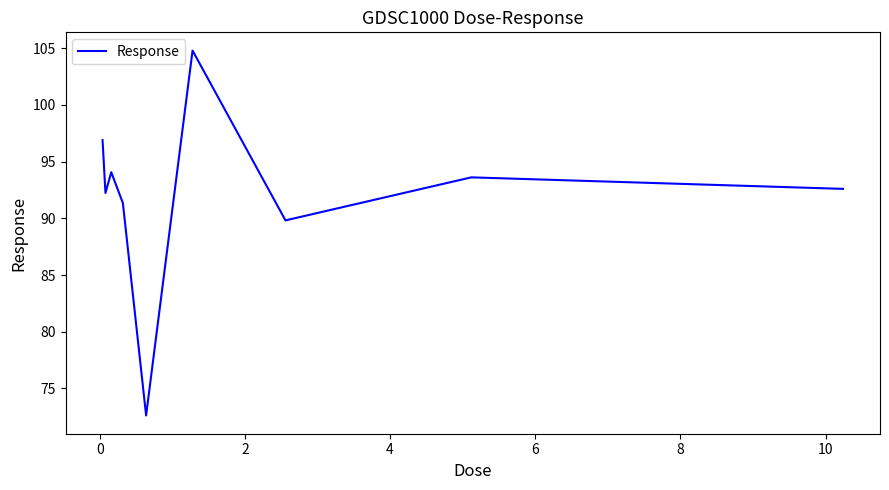

What is the difference between the maximum and minimum values?

32.2